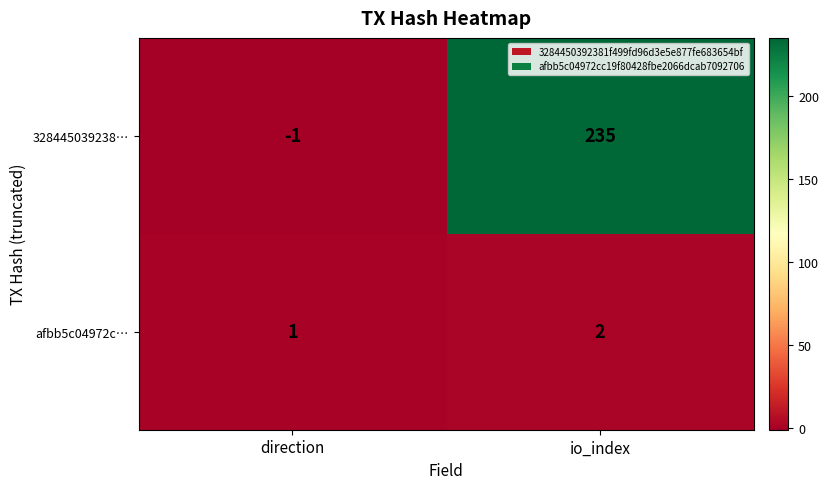

Which label corresponds to the largest value in the chart?

io_index